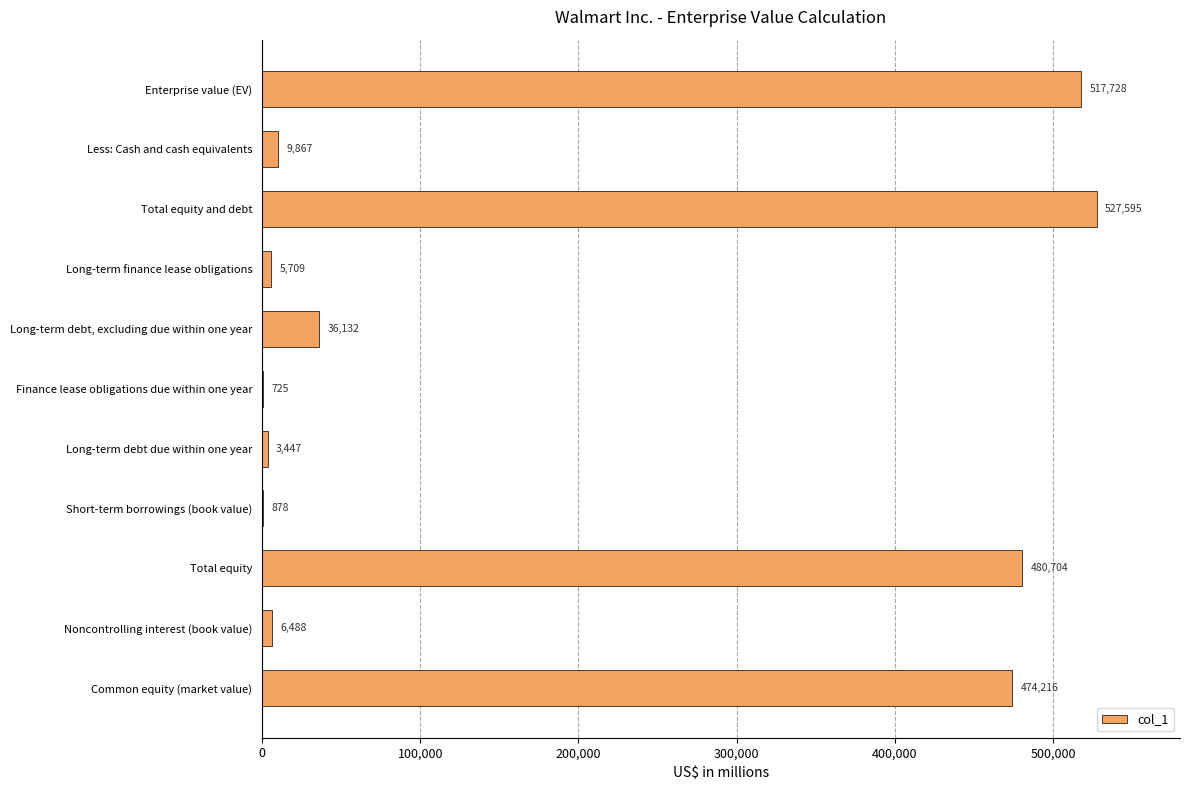

What is the sum of all values?

2063489